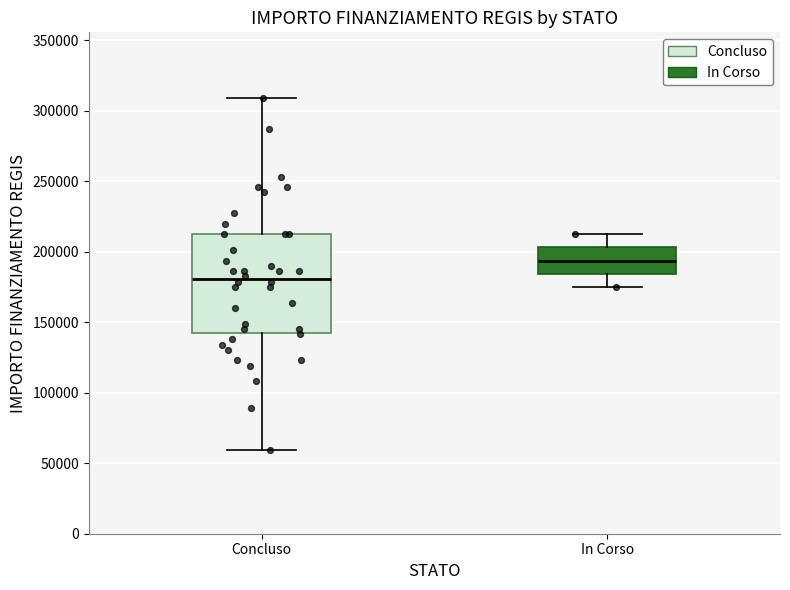

Comparing the boxes themselves (not the whiskers), which one is the tallest?

Concluso